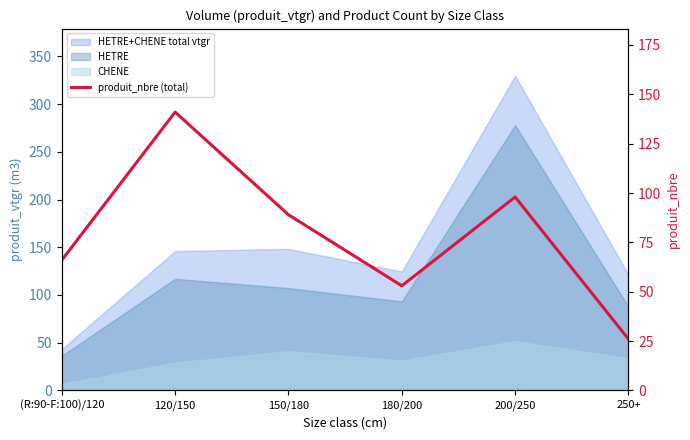

Reading right to left, list all the values displayed in this chart.

250+=26	200/250=98	180/200=53	150/180=89	120/150=141	(R:90-F:100)/120=66